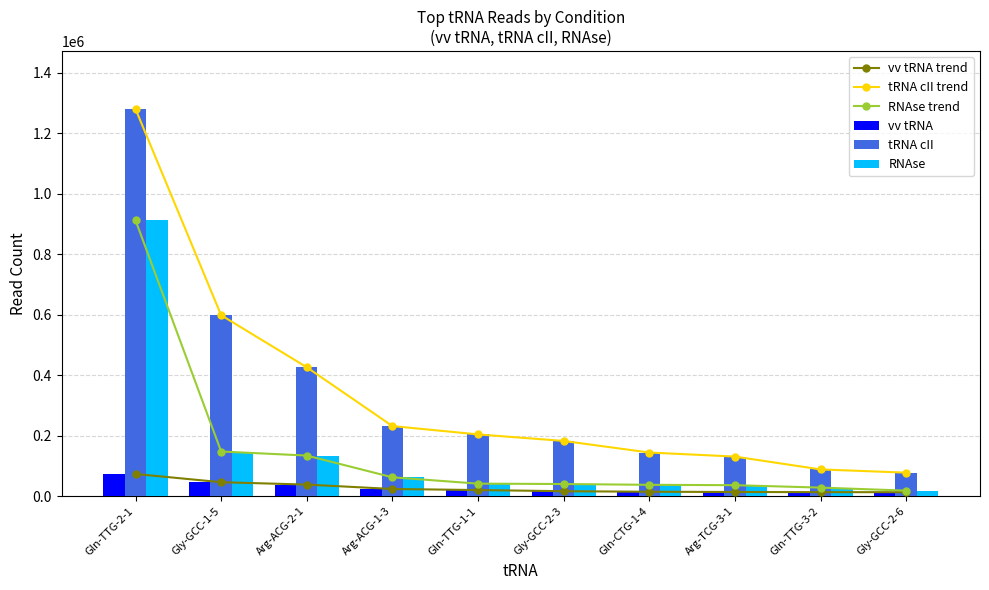

Between Gly-GCC-1-5 and Arg-TCG-3-1, which series saw the biggest shift?

tRNA cII trend